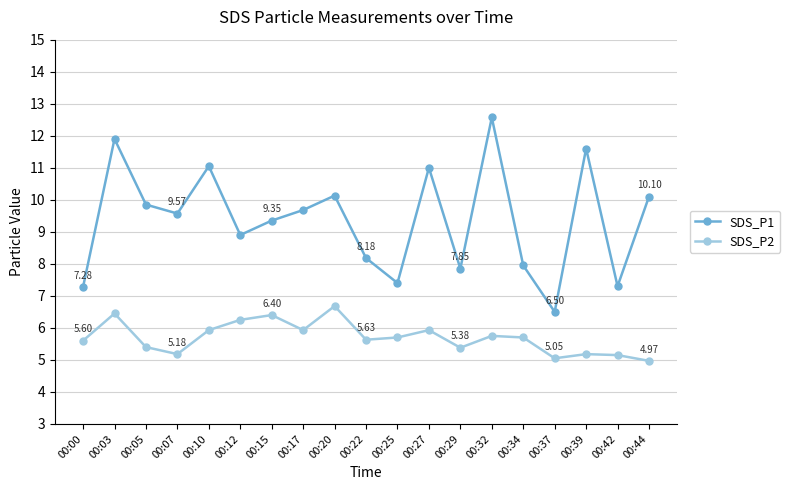

Rank the series at 00:25 from lowest to highest value.

SDS_P2, SDS_P1